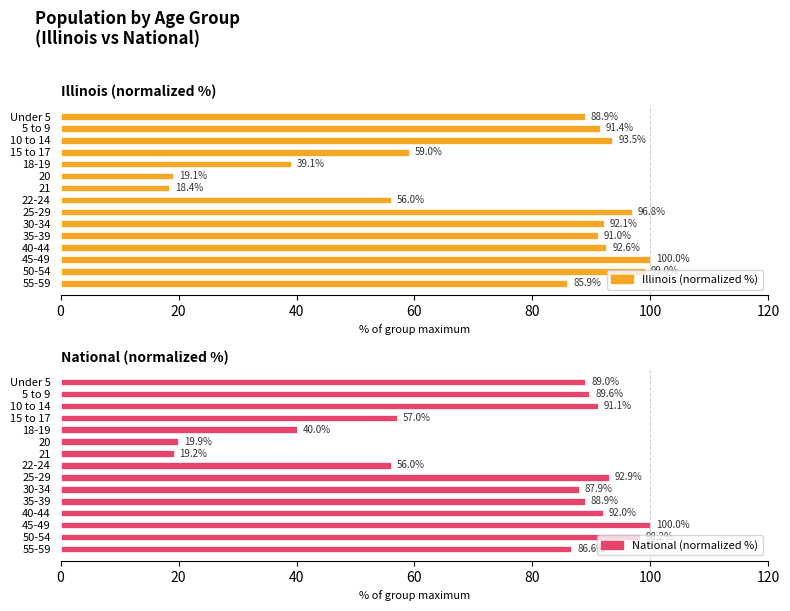

Reading left to right, transcribe all the data shown in this chart.

Illinois (normalized %): 88.9	91.4	93.5	59.0	39.1	19.1	18.4	56.0	96.8	92.1	91.0	92.6	100.0	99.0	85.9
National (normalized %): 89.0	89.6	91.1	57.0	40.0	19.9	19.2	56.0	92.9	87.9	88.9	92.0	100.0	98.2	86.6